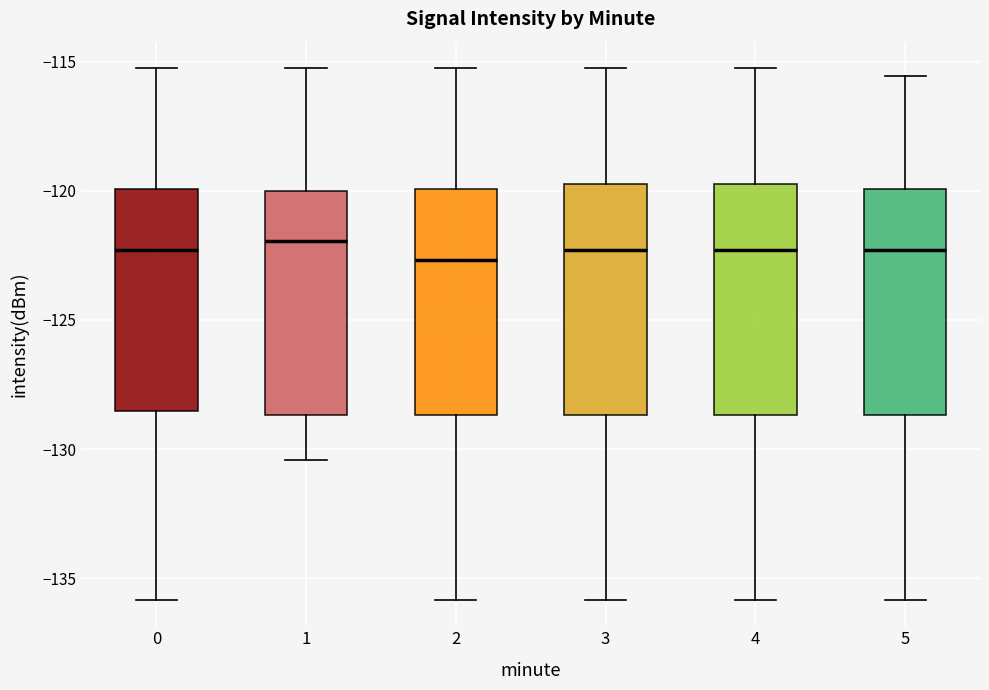

Reading left to right, transcribe this box plot: for each box, give where its median line is, the range the box spans, and where its two whiskers end, as read against the y-axis. The values are not printed on the chart, so give them approximately, as read against the axis.

0: median -122.5, box -128.5 to -120.0, whiskers -136.0 to -115.5
1: median -122.0, box -128.5 to -120.0, whiskers -130.5 to -115.5
2: median -122.5, box -128.5 to -120.0, whiskers -136.0 to -115.5
3: median -122.5, box -128.5 to -120.0, whiskers -136.0 to -115.5
4: median -122.5, box -128.5 to -120.0, whiskers -136.0 to -115.5
5: median -122.5, box -128.5 to -120.0, whiskers -136.0 to -115.5